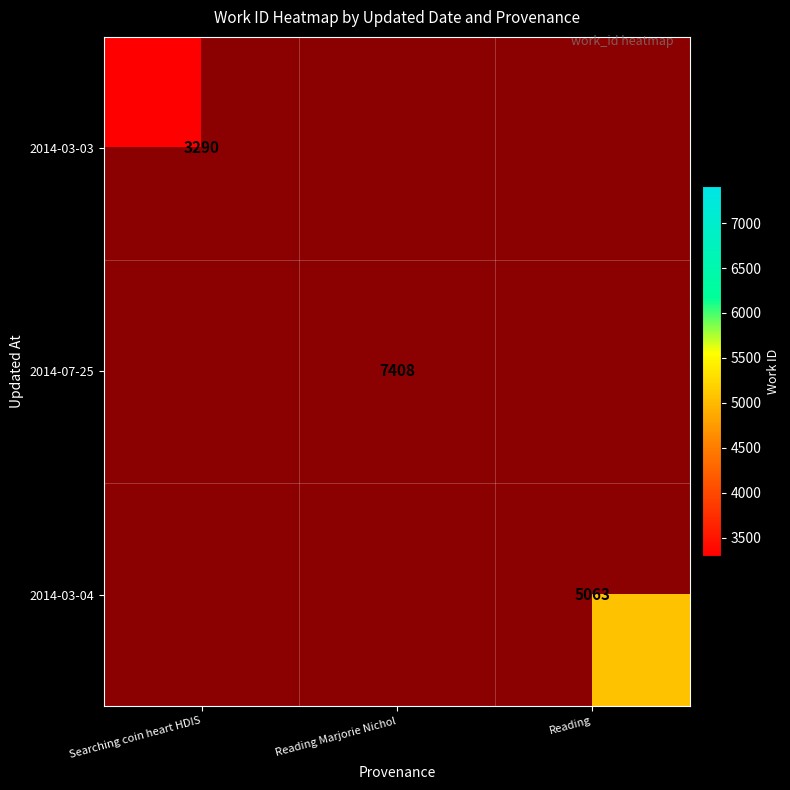

At which category does the chart reach its minimum across all series?

Searching coin heart HDIS